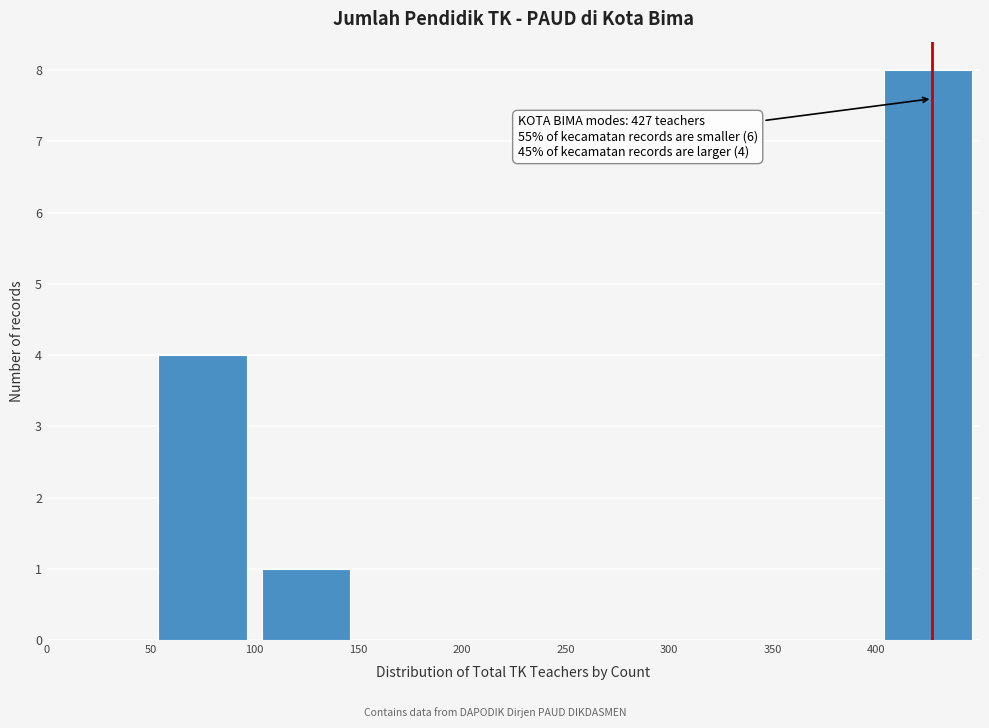

Which range on the x-axis has the tallest bar?

400 to 450